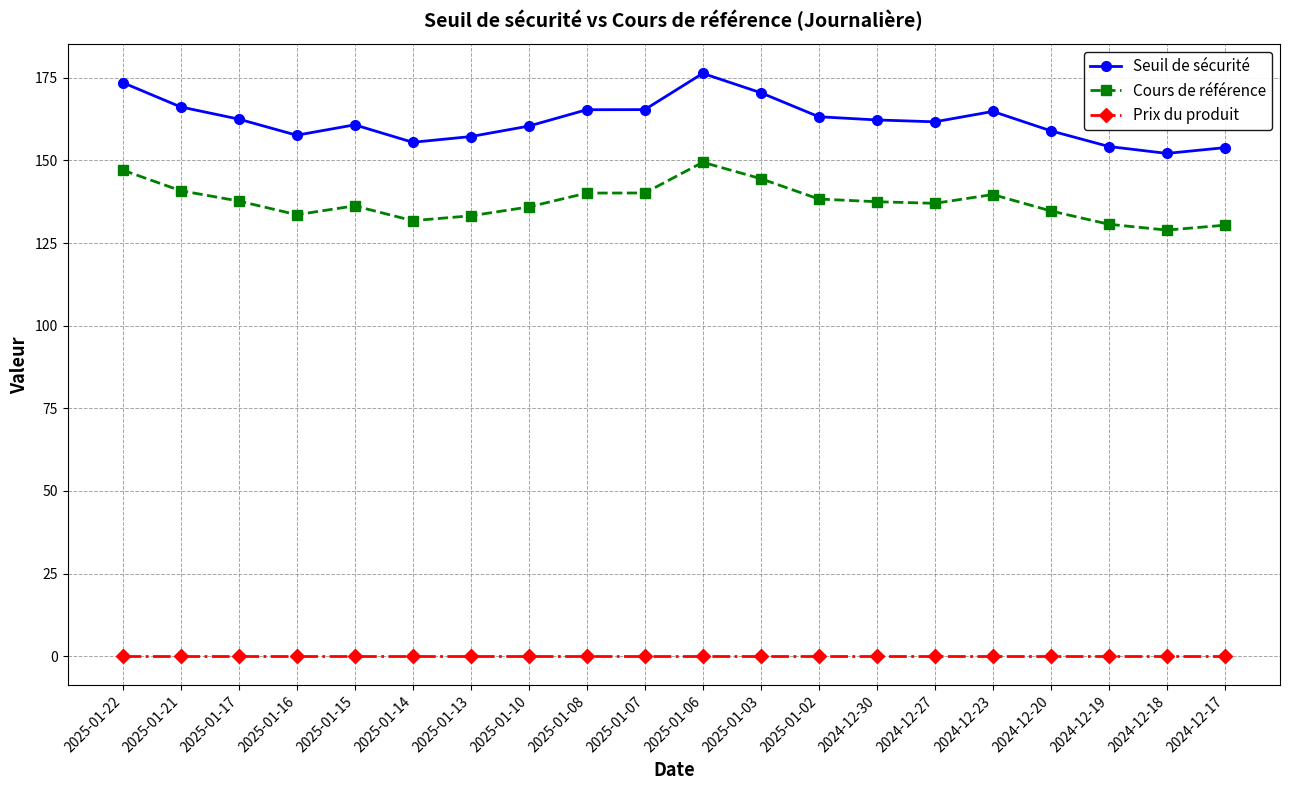

Between 2025-01-14 and 2024-12-27, which series saw the biggest shift?

Seuil de sécurité